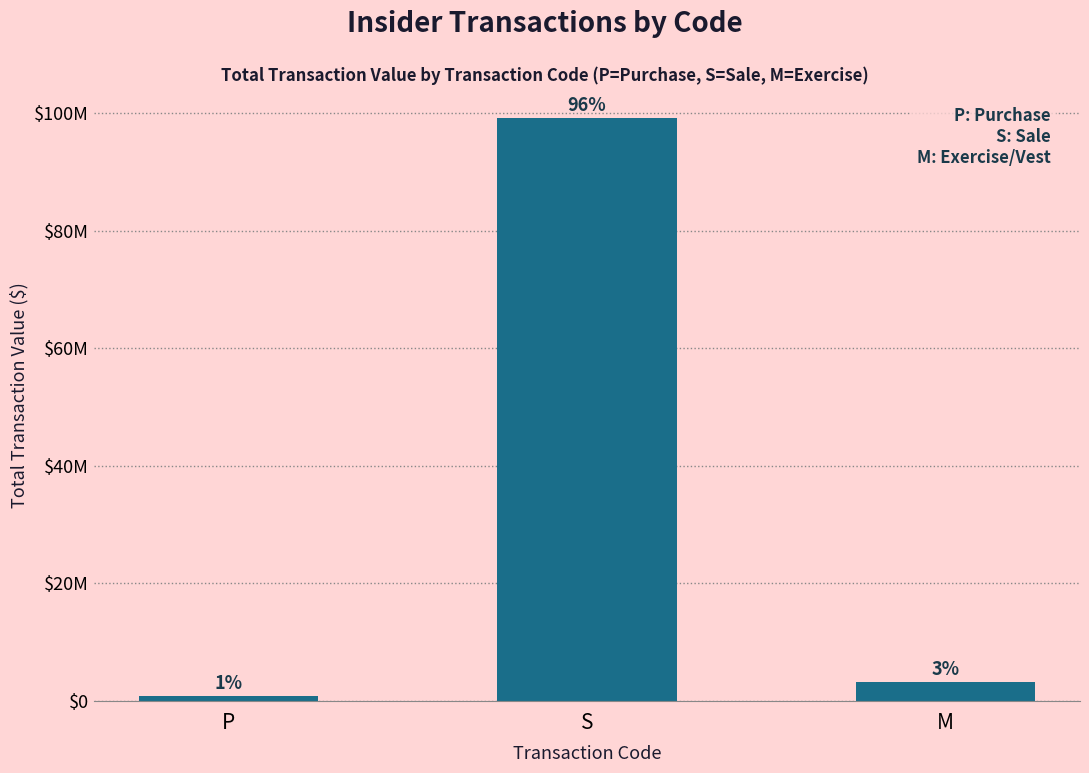

What is the sum of the values at M and S?

102295816